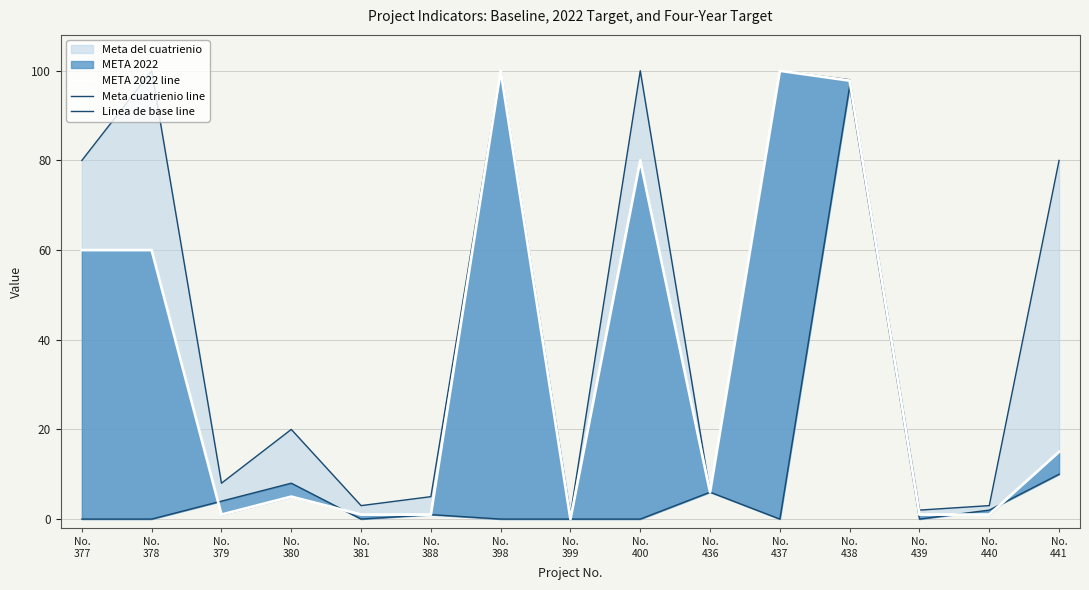

True or false: META 2022 line and Meta cuatrienio line cross at least once.

False